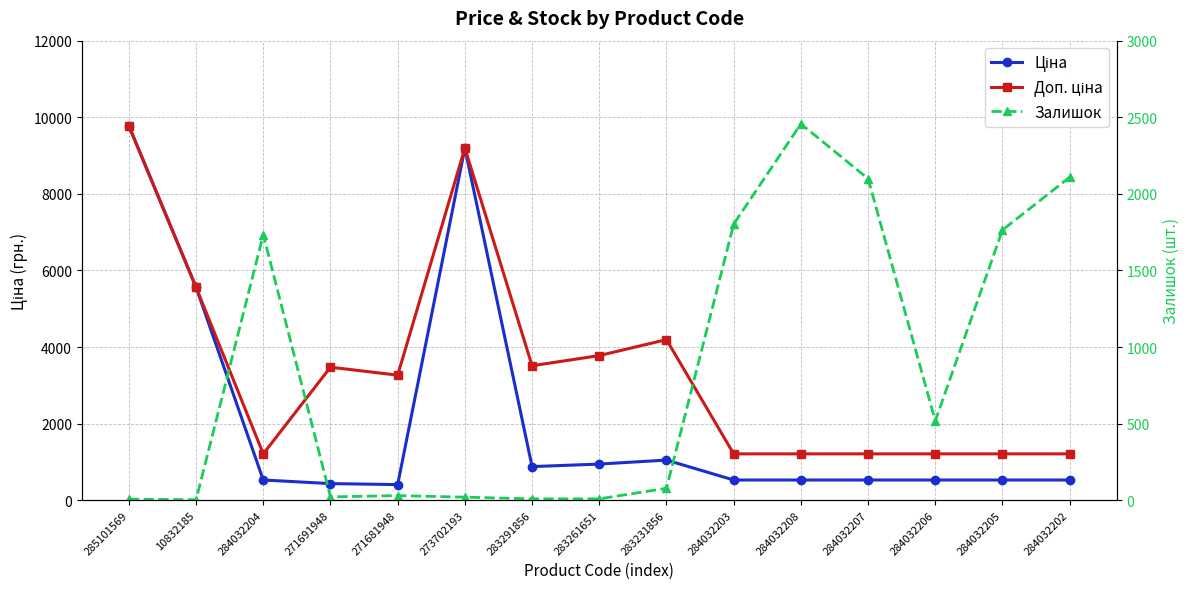

Reading left to right, extract all data points from this chart.

Ціна: 9775.5	5560.3	528.2	434.3	408.2	9196.3	878.0	944.2	1048.4	528.2	528.2	528.2	528.2	528.2	528.2
Доп. ціна: 9775.5	5560.3	1210.7	3474.1	3265.8	9196.3	3511.9	3777.0	4193.5	1210.7	1210.7	1210.7	1210.7	1210.7	1210.7
Залишок: 7.0	3.0	1734.0	22.0	30.0	20.0	9.0	9.0	78.0	1802.0	2457.0	2099.0	518.0	1764.0	2109.0